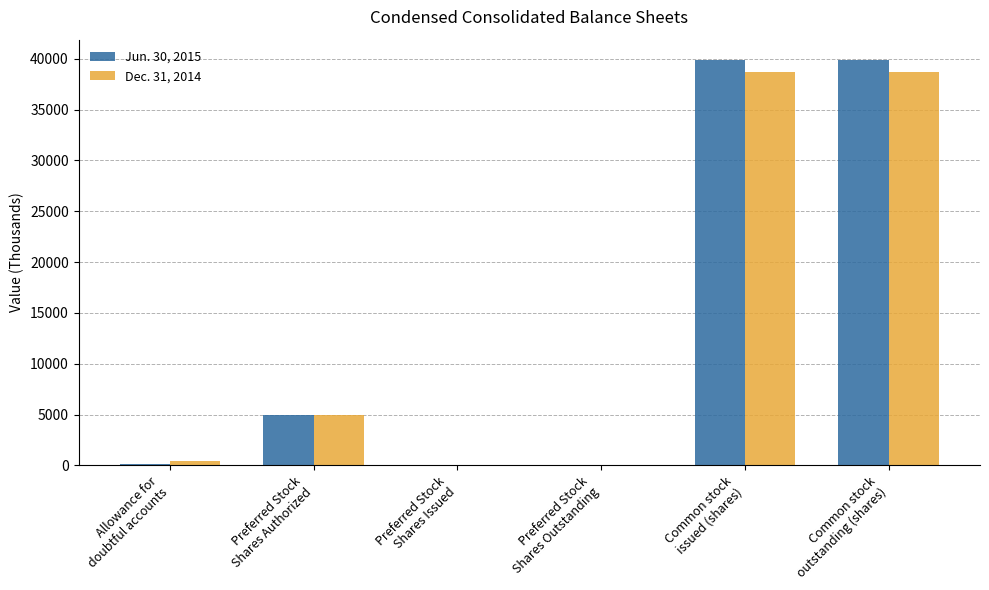

How many categories are shown in the chart?

6